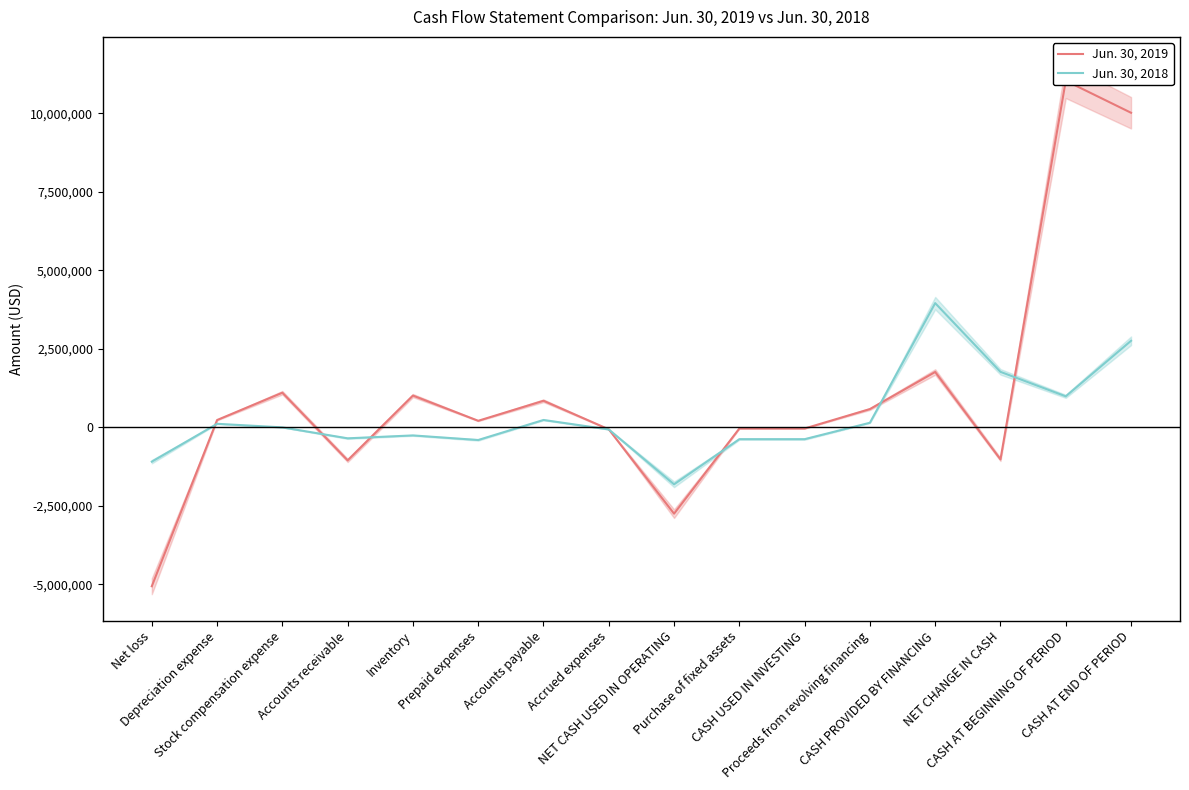

What is the difference between the maximum and second lowest values in the Jun. 30, 2018 series?

5045257